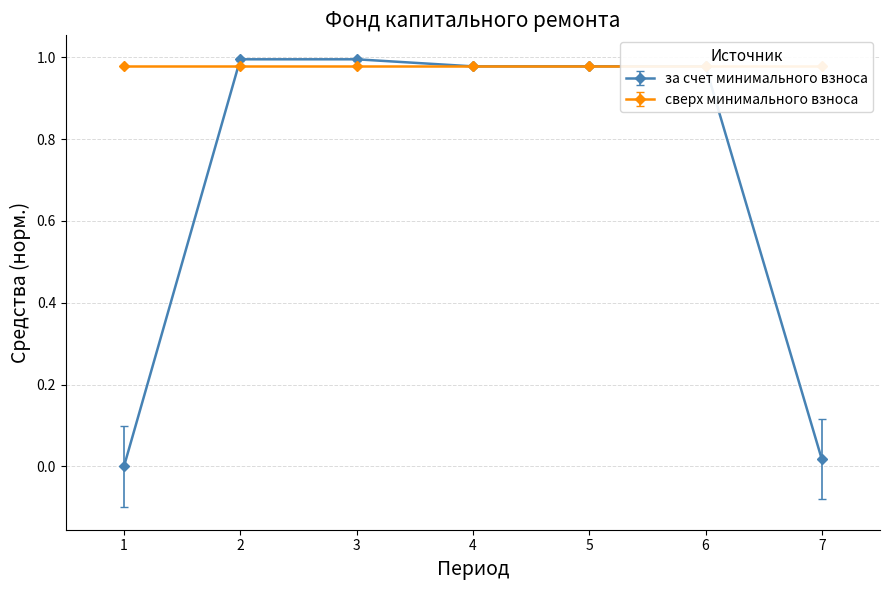

How many categories are shown in the chart?

7